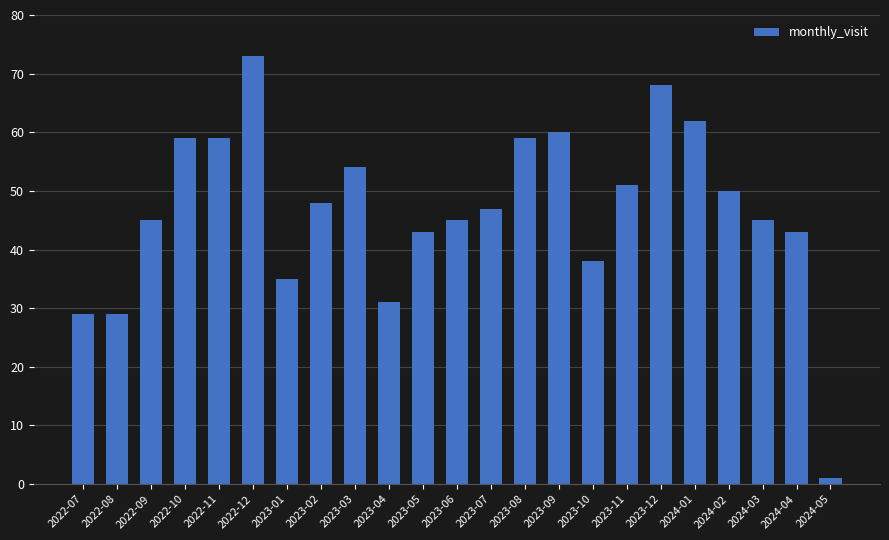

What is the average value?

47